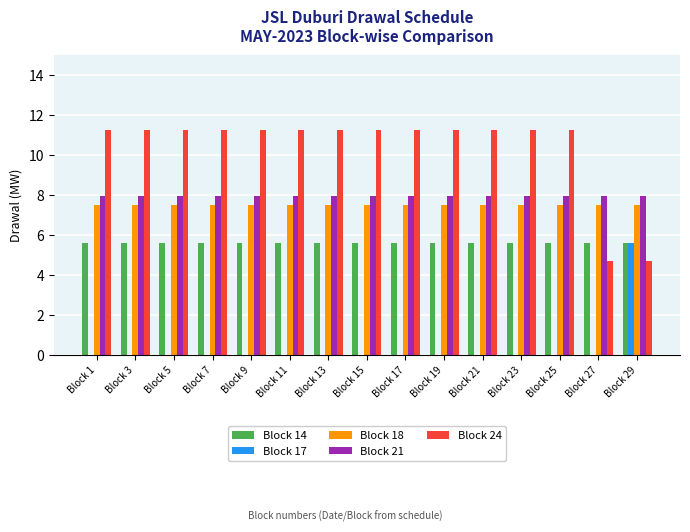

Which series has the widest spread of values?

Block 24